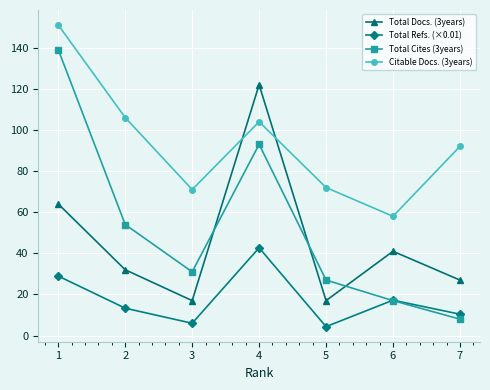

What is the minimum value for Total Refs. (×0.01)?

4.4